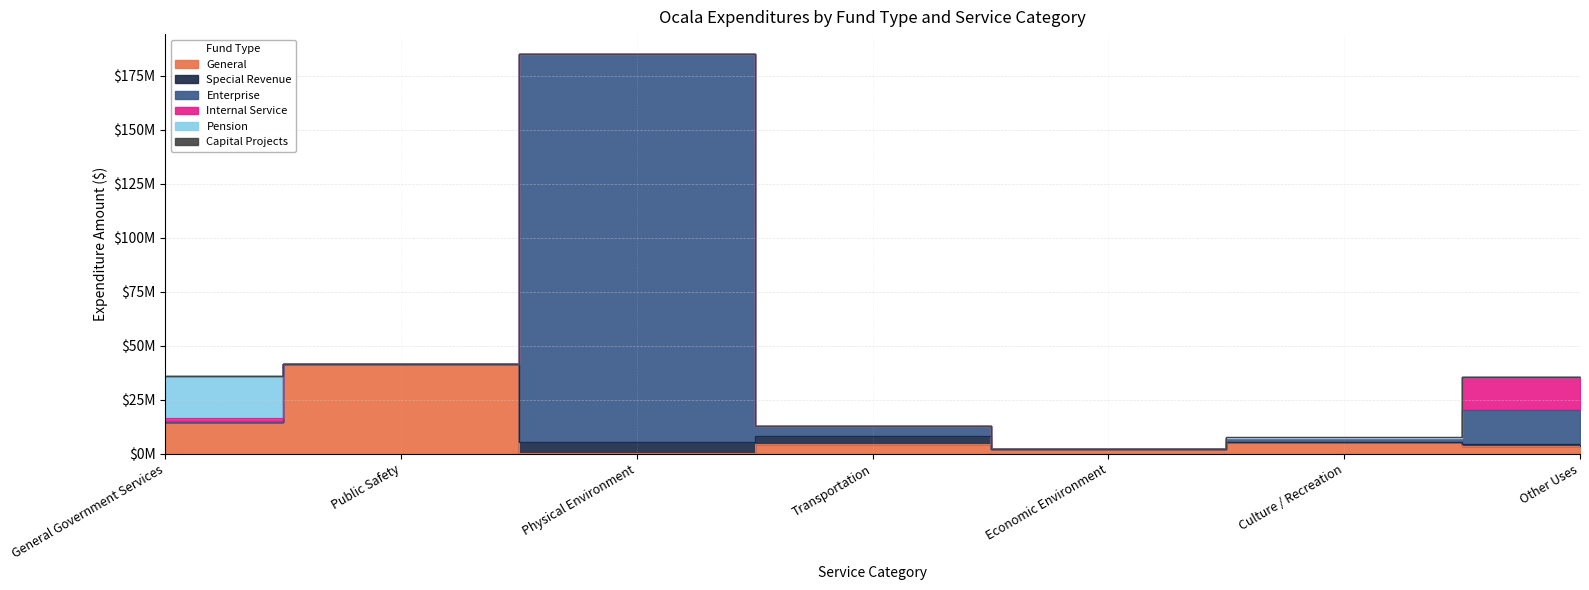

Which has a higher value, Physical Environment or Culture / Recreation?

Culture / Recreation